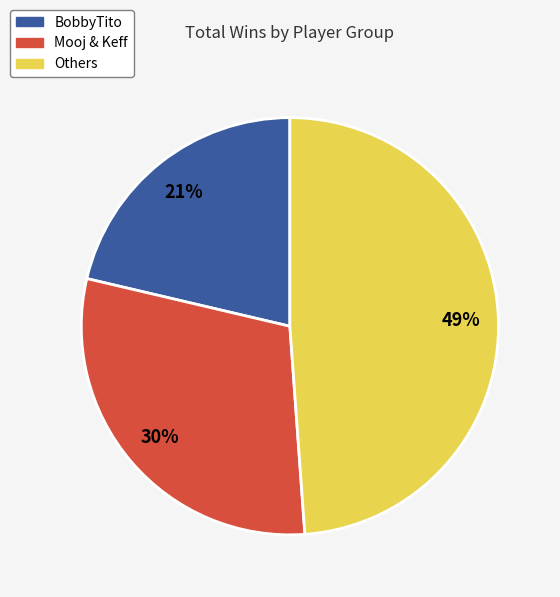

Is there a majority slice in this chart?

No